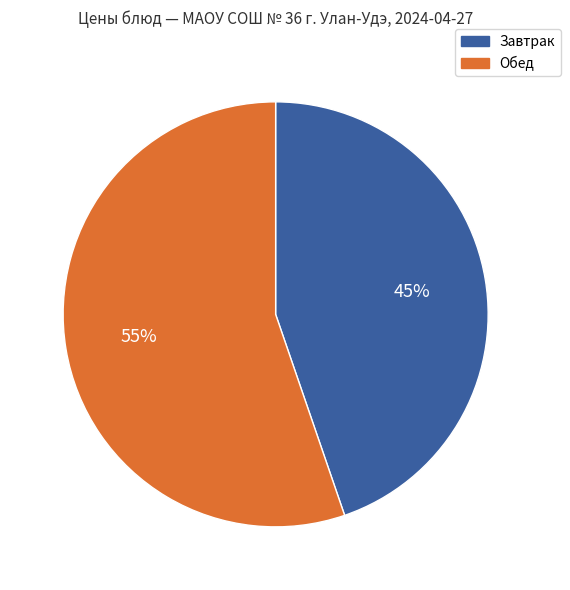

To the nearest percent, what is the average slice percentage?

50%